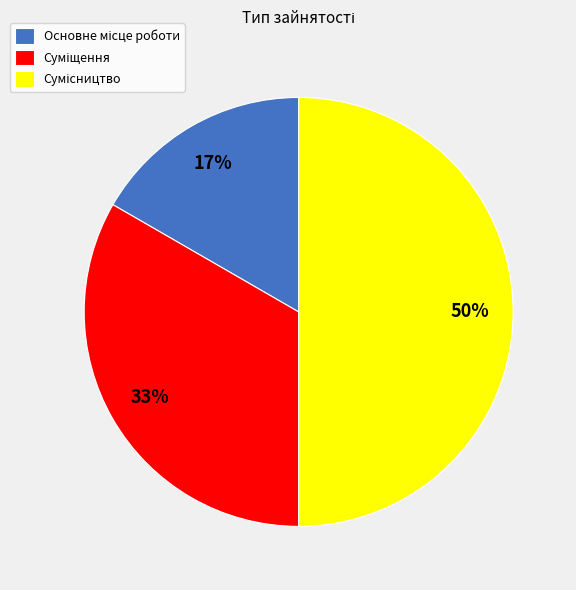

To the nearest percent, what is the difference between the largest and smallest slice percentages?

33%